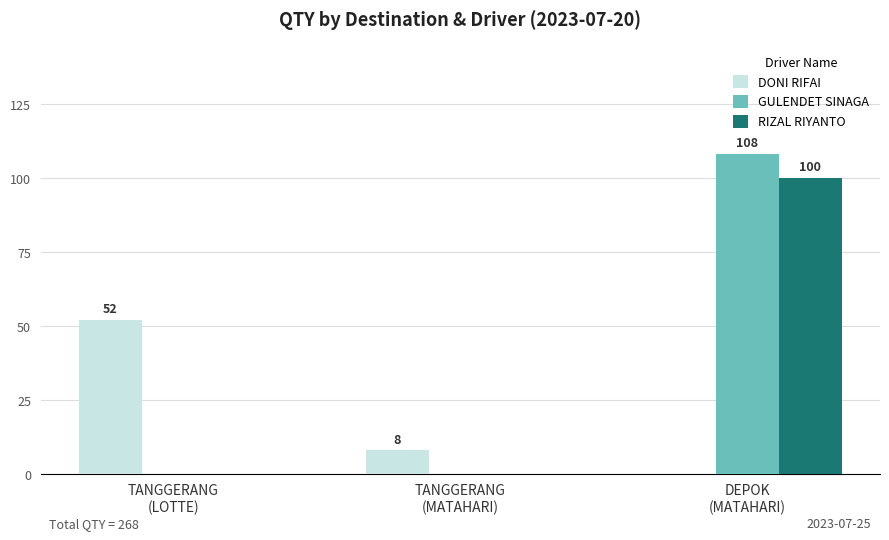

What is the total value across all series at TANGGERANG
(LOTTE)?

52